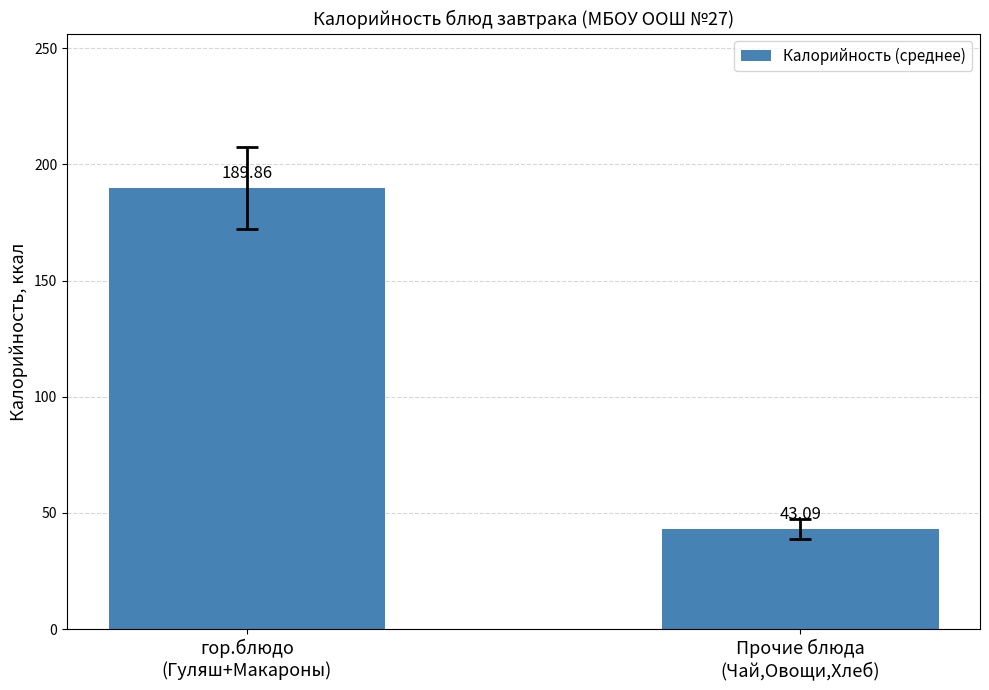

Which label corresponds to the largest value in the chart?

гор.блюдо
(Гуляш+Макароны)